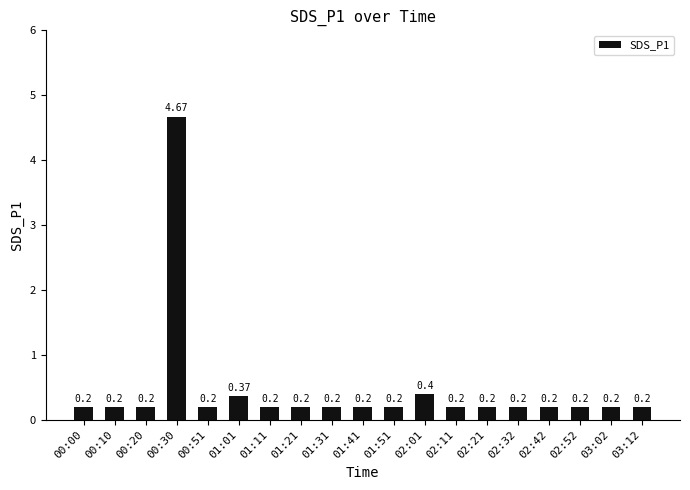

What is the difference between the maximum and minimum values?

4.5